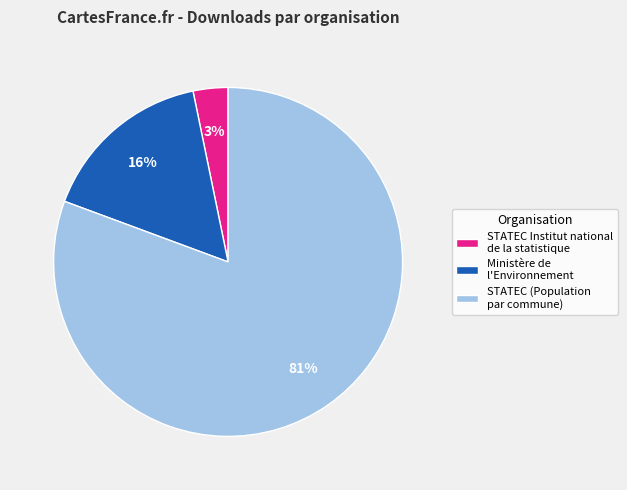

To the nearest percent, what is the average slice percentage?

33%